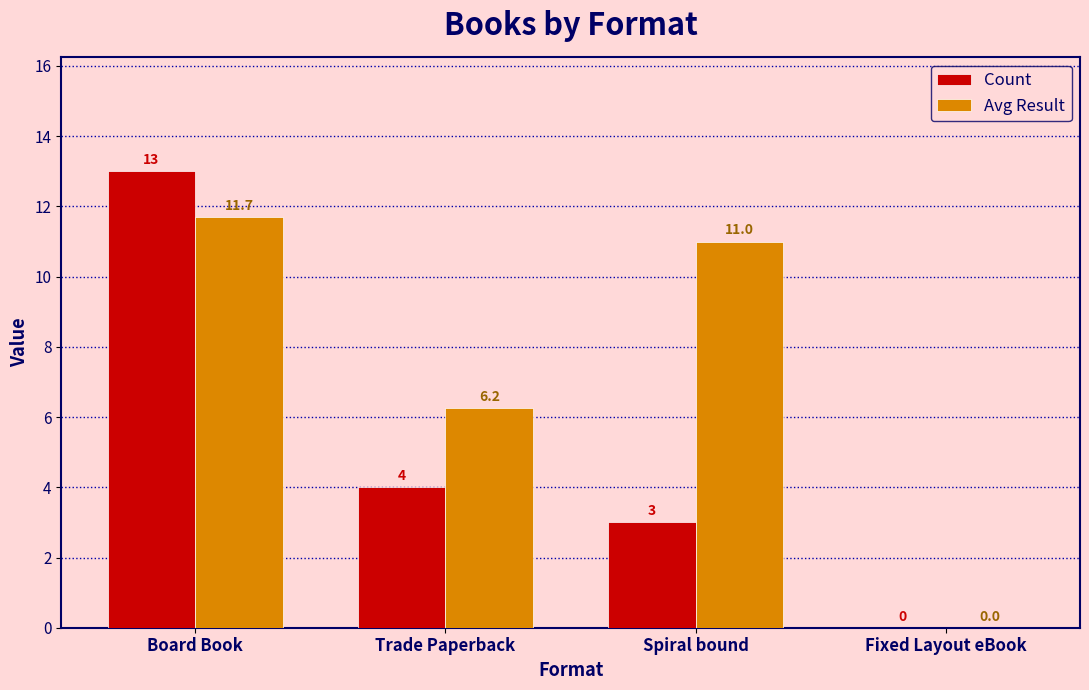

What is the sum of all Count values?

20.0